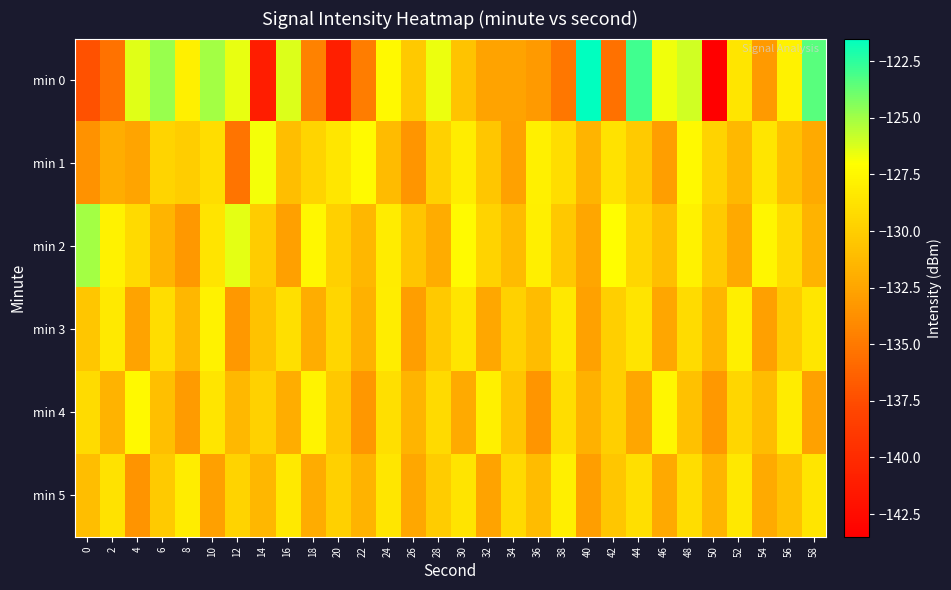

List the series in order of their peak value, lowest first.

min 5, min 3, min 4, min 1, min 2, min 0